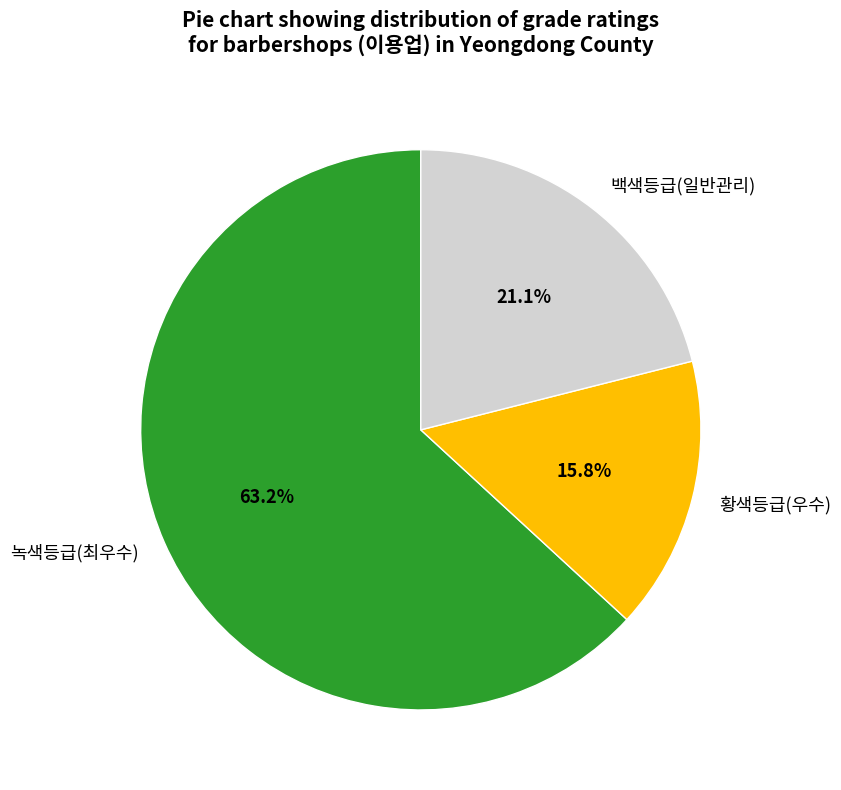

To the nearest percent, what is the combined percentage of 백색등급(일반관리) and 황색등급(우수)?

37%